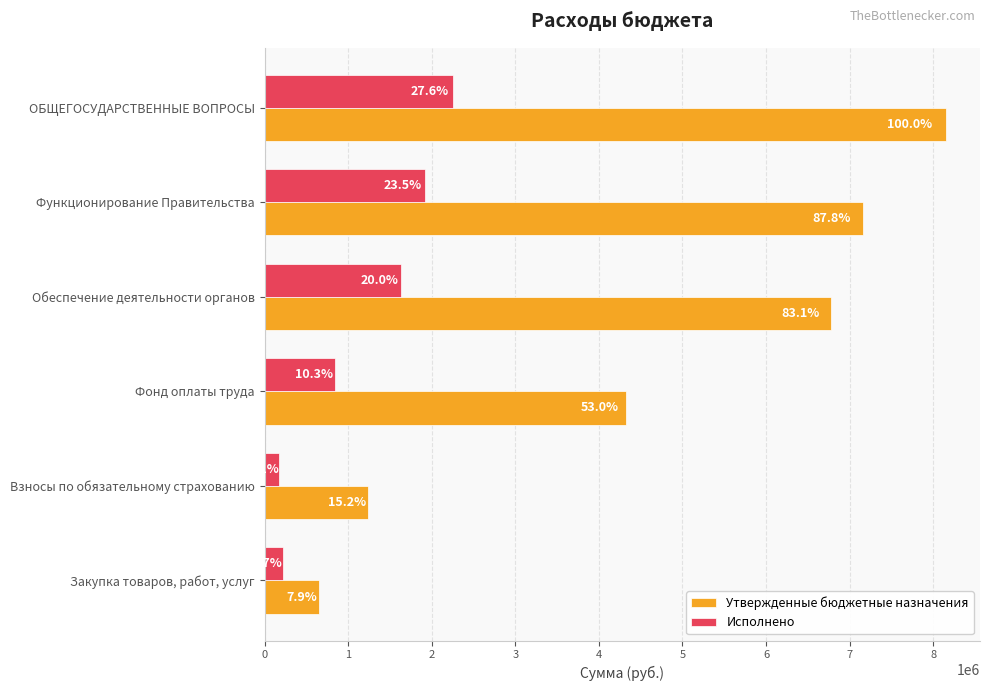

What is the lowest value of the Исполнено series?

174679.0